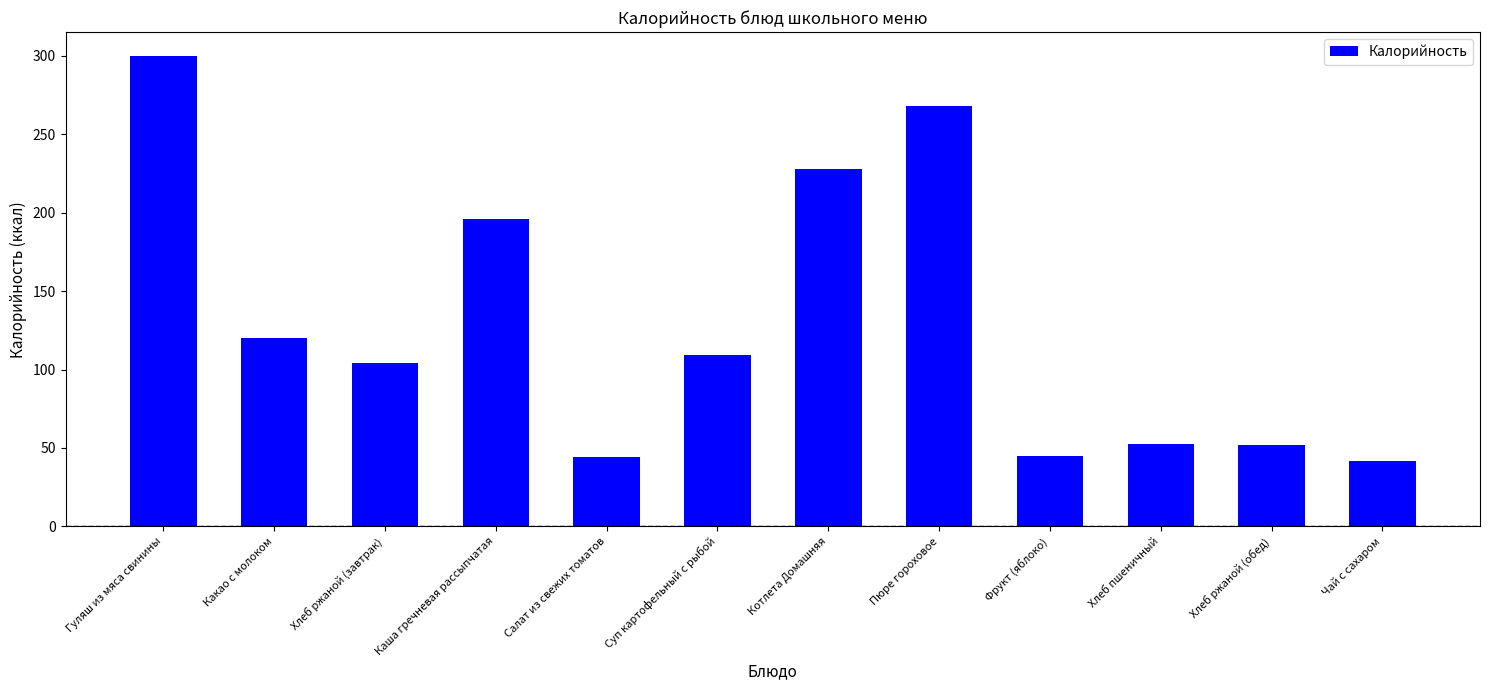

At which label is the value closest to 170?

Каша гречневая рассыпчатая